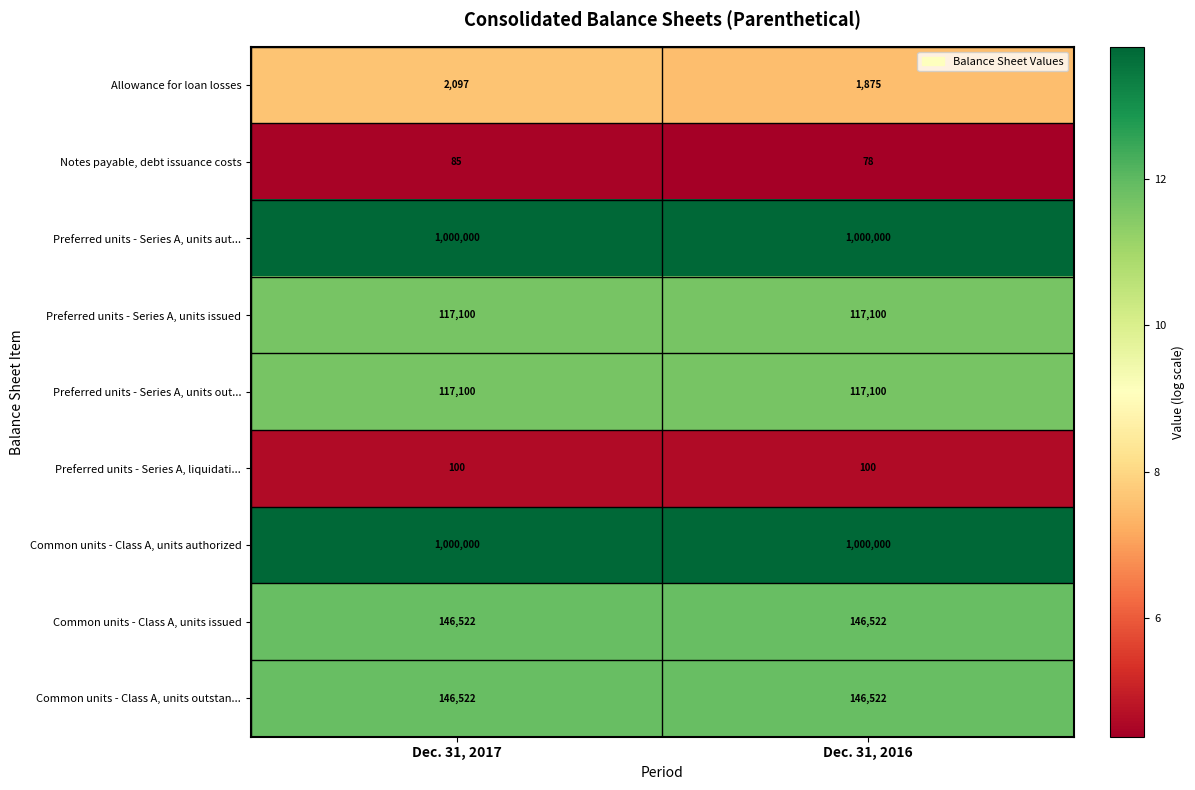

Is the value of Preferred units - Series A, units issued at Dec. 31, 2016 greater than the value of Allowance for loan losses at Dec. 31, 2017?

Yes